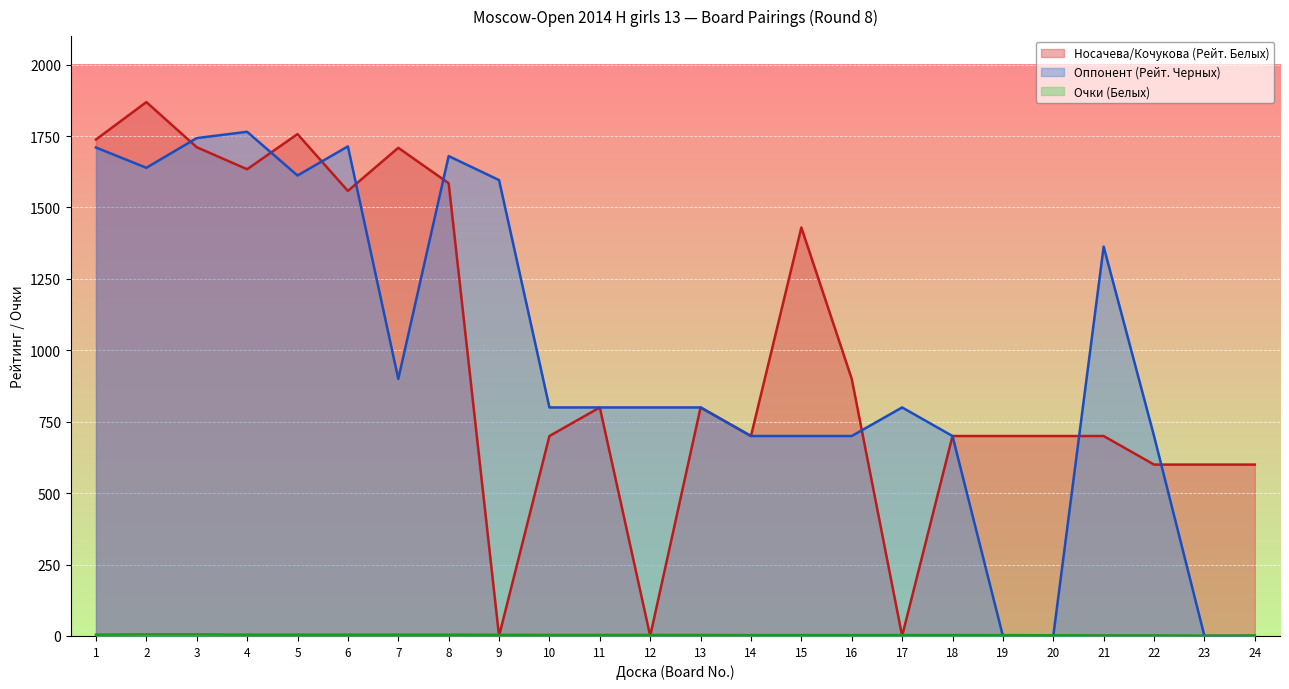

What is the average value of the Очки (Белых) series?

3.5